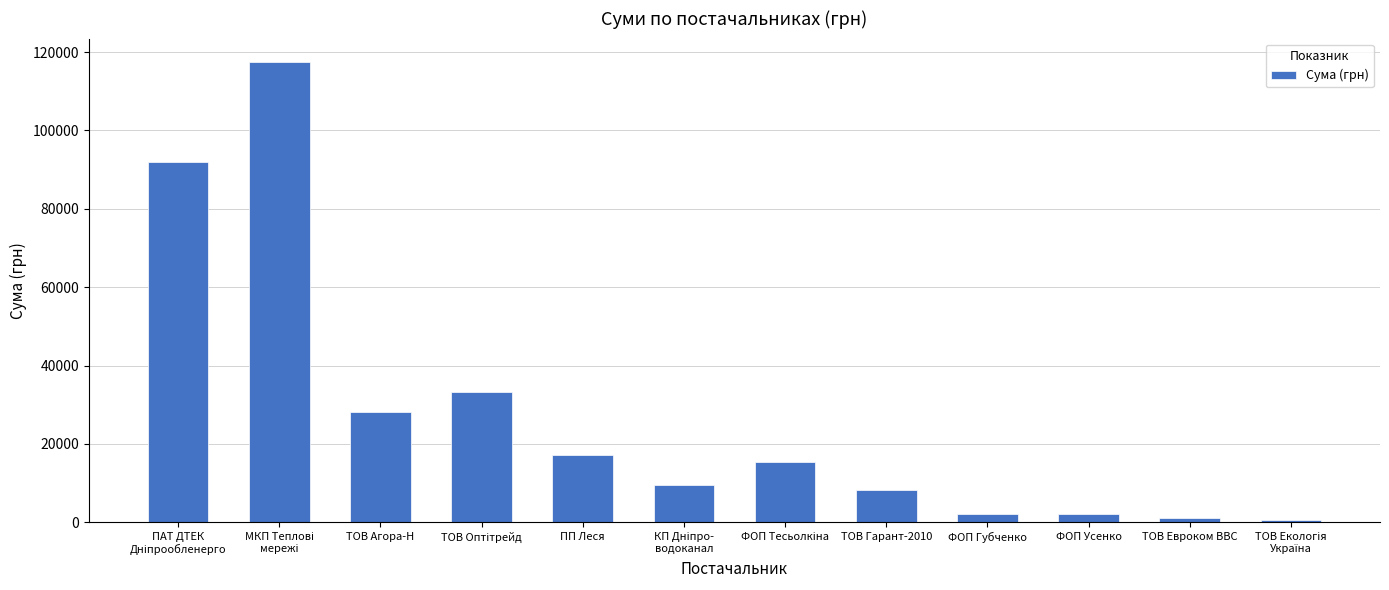

Is it true that the value at ТОВ Агора-Н is 28183.3?

True